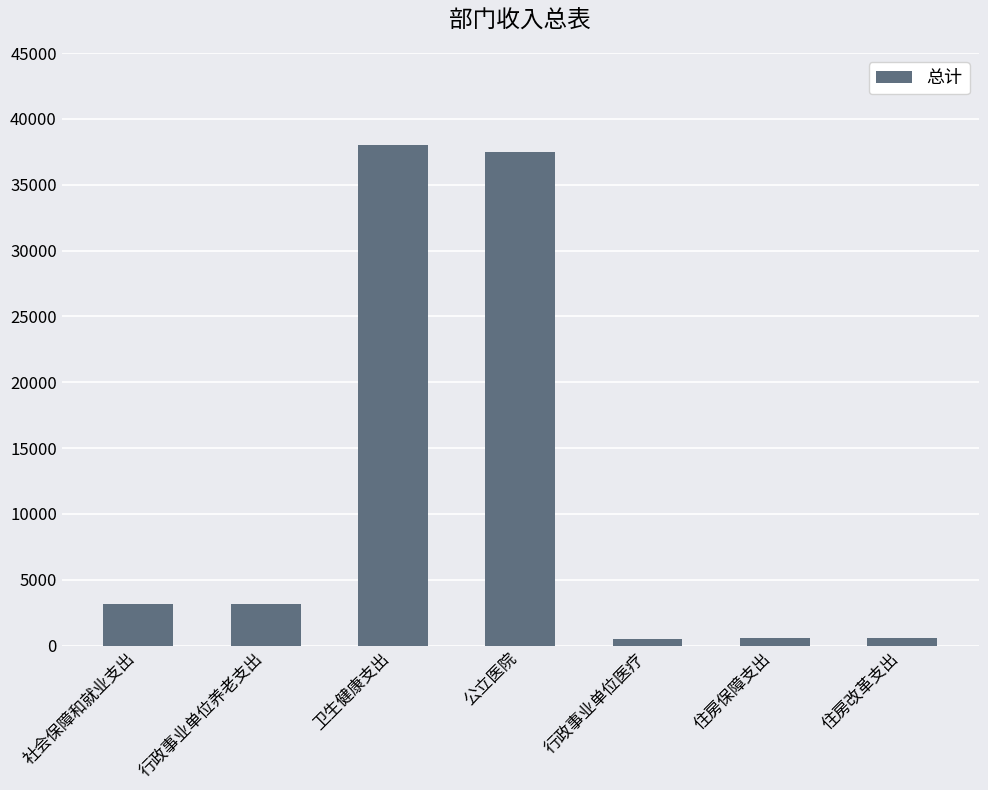

What is the ratio of the value at 住房保障支出 to the value at 住房改革支出?

1.0